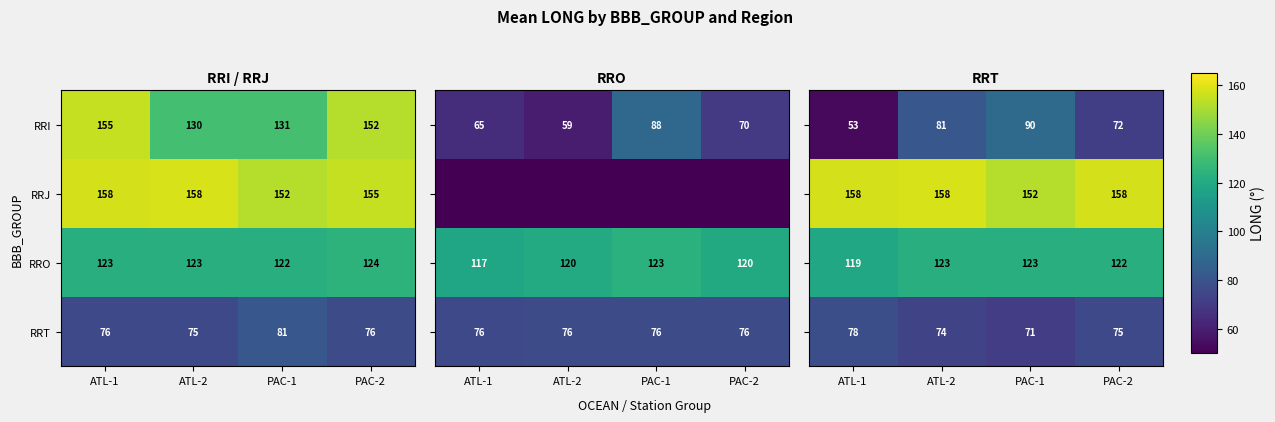

List the labels in order of RRI value, largest first.

ATL-1, PAC-2, PAC-1, ATL-2